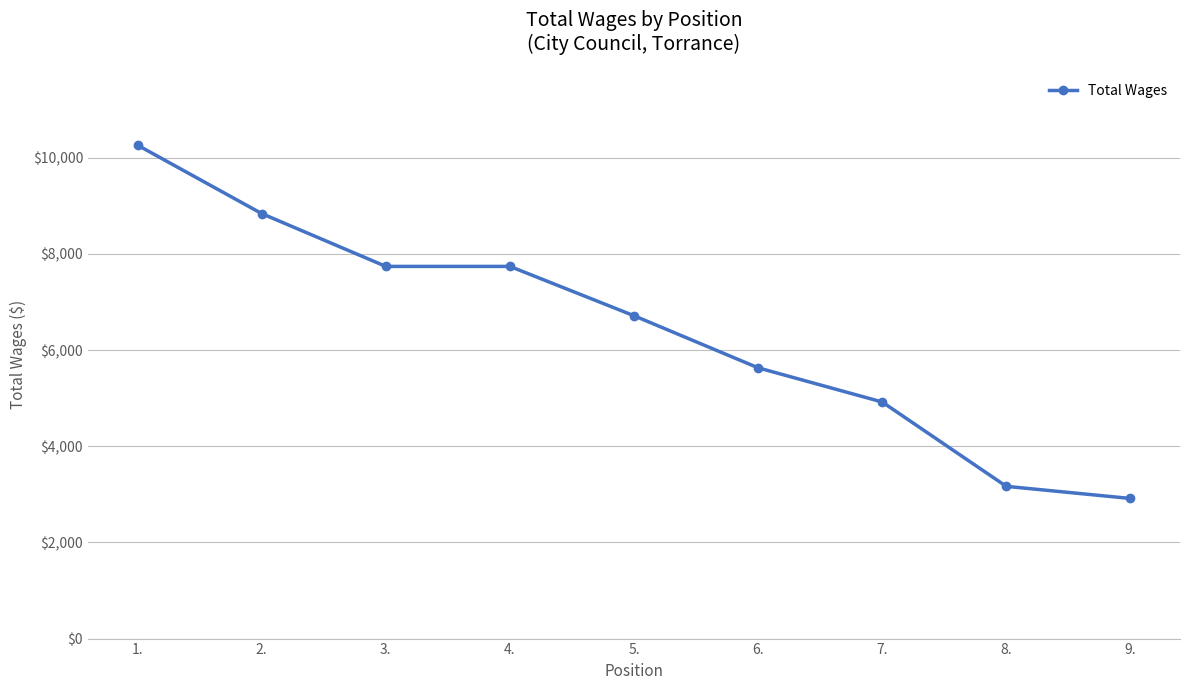

What is the value of the 6th point from the left?

5631